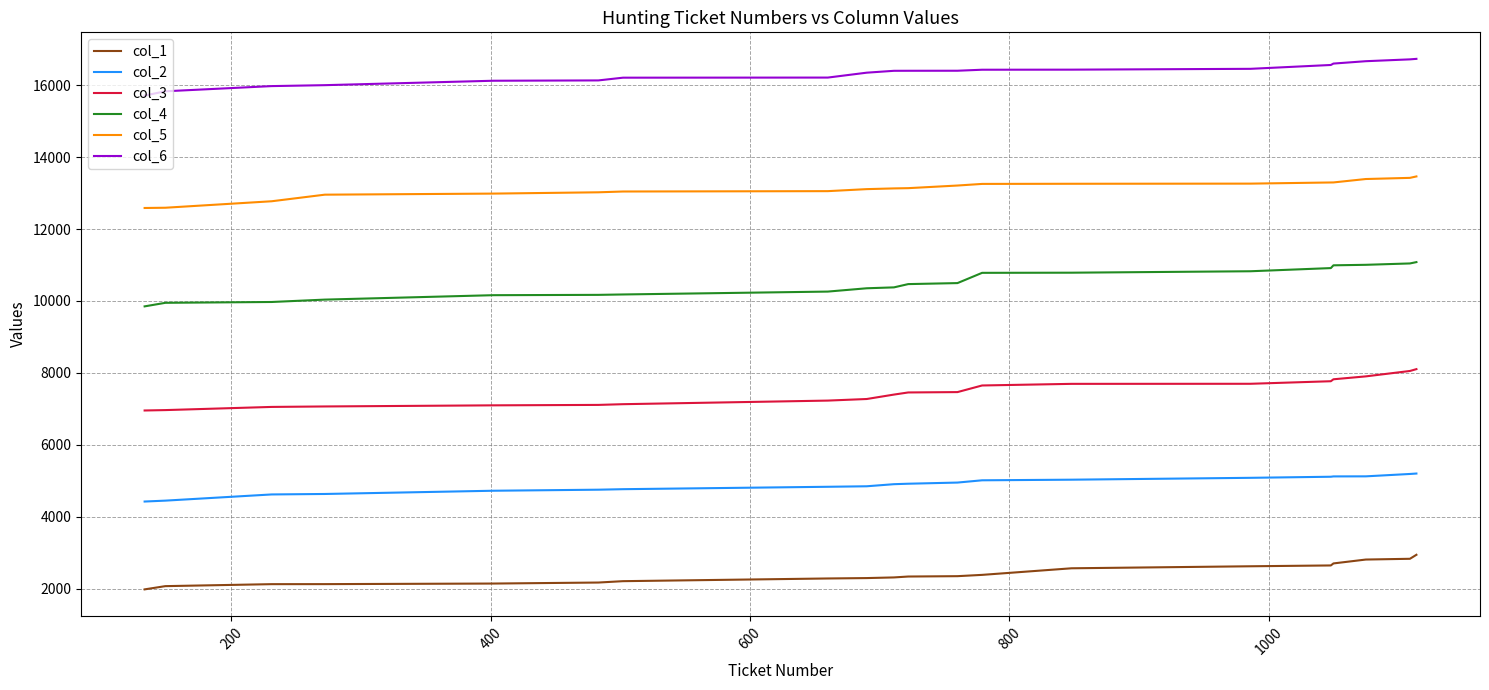

List the series in order of their overall mean, lowest first.

col_1, col_2, col_3, col_4, col_5, col_6